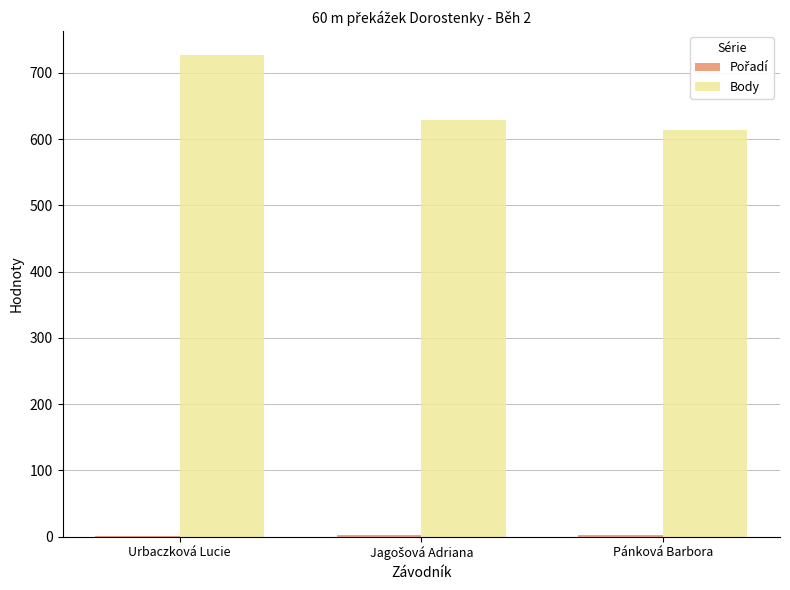

What is the sum of all Body values?

1969